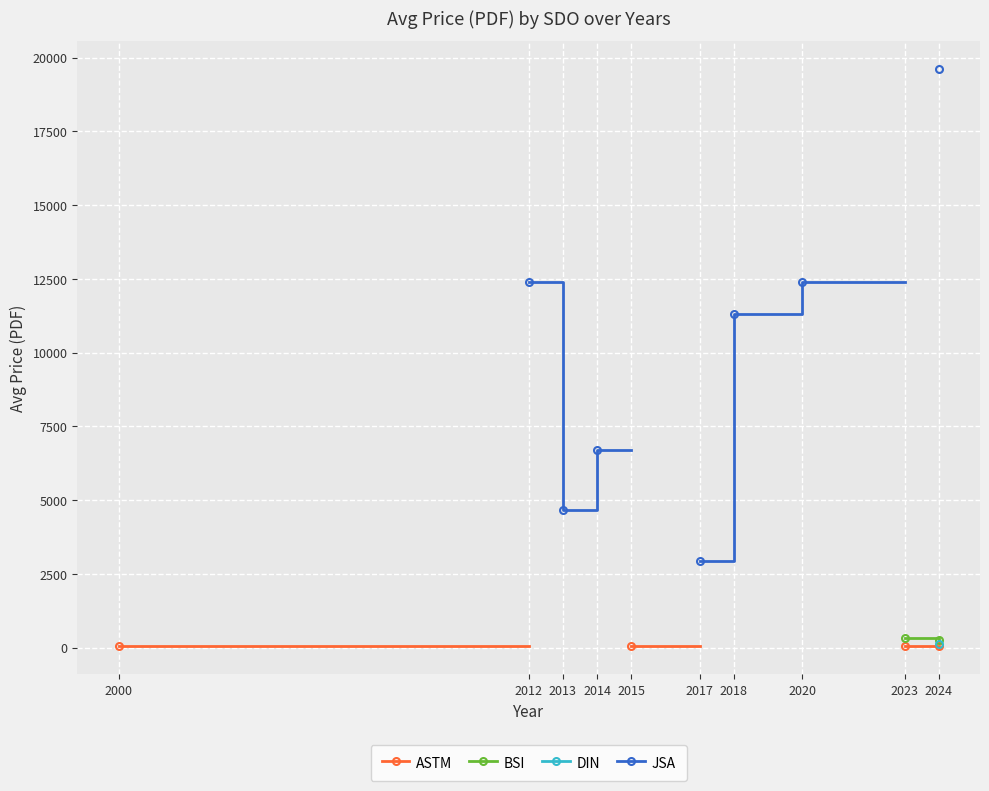

True or false: DIN and BSI intersect in this chart.

False